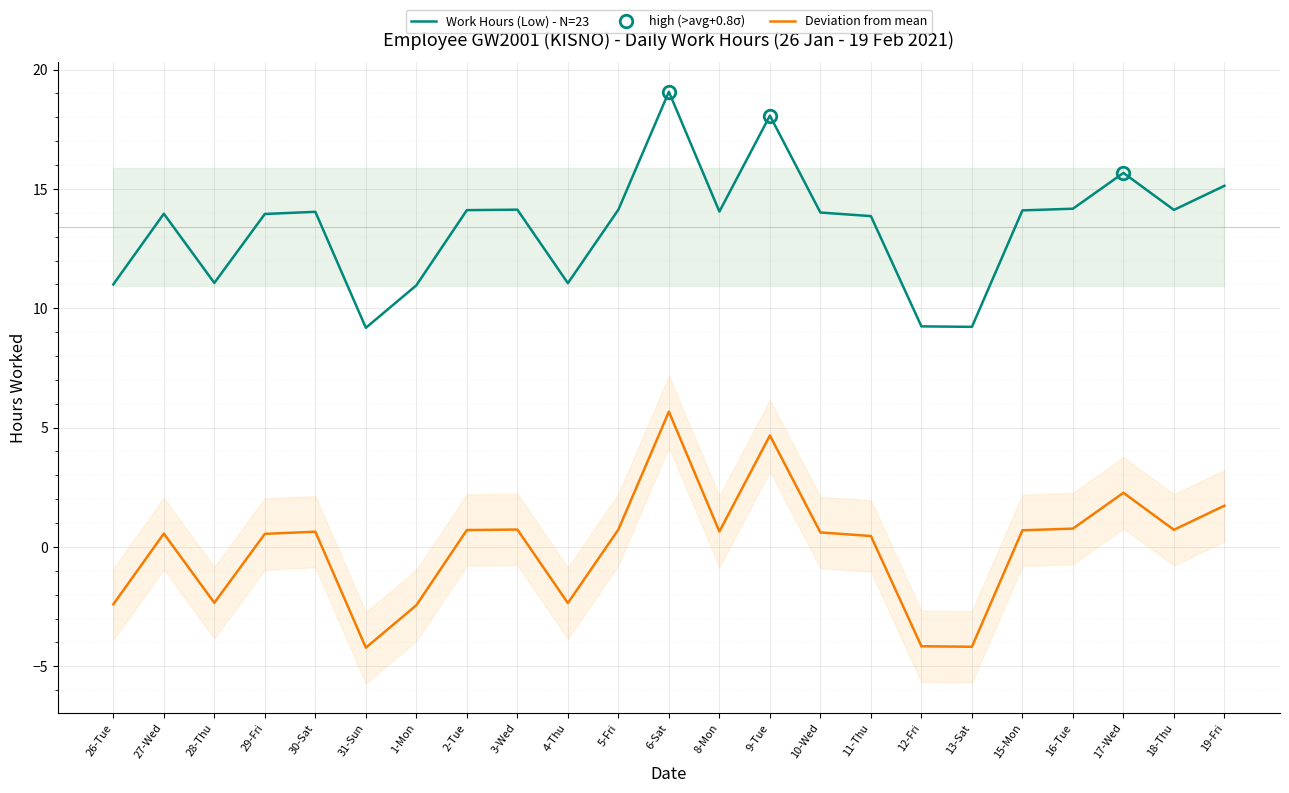

What is the difference between the second highest and second lowest values?

8.8